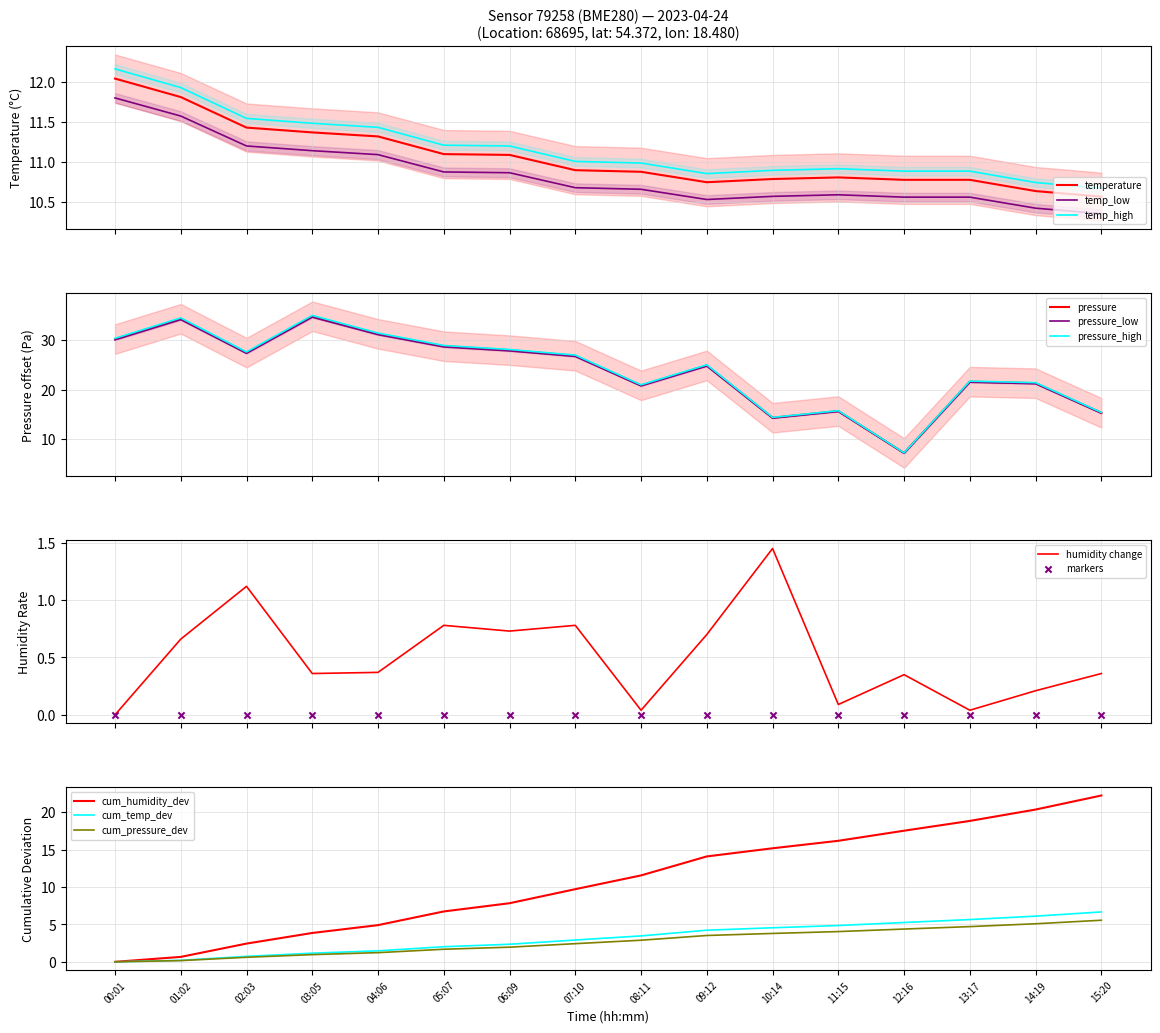

What is the total value across all series at 03:05?

46.1